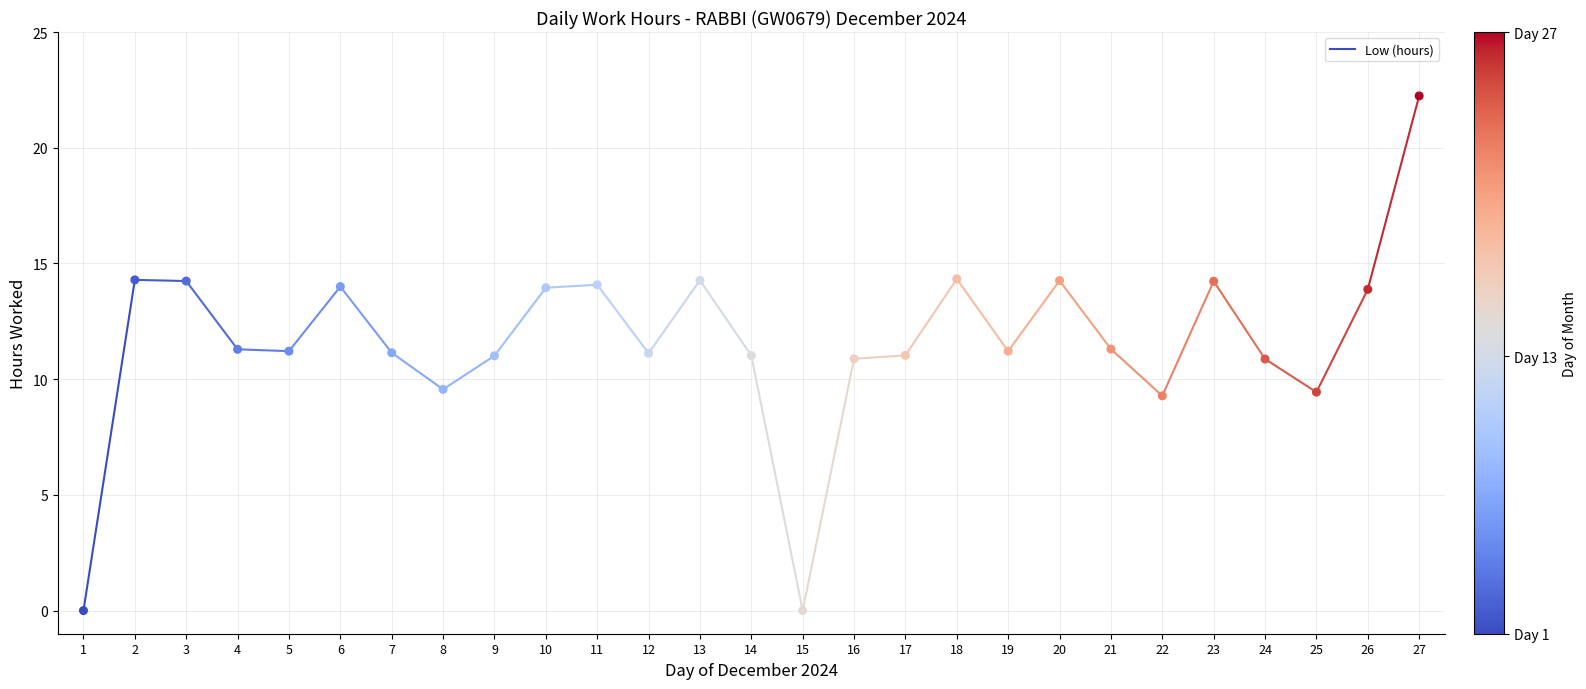

Approximately how many times larger is the value at 21 compared to 25?

1.2